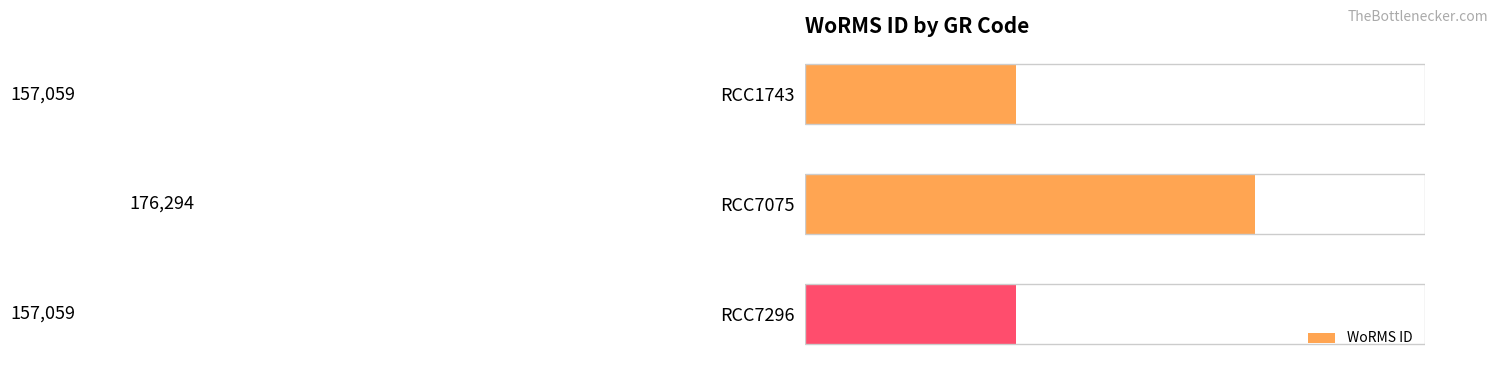

The value at RCC7296 is 157059. True or false?

True